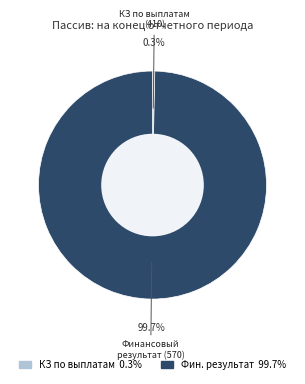

What is the smallest slice in the pie chart?

КЗ по выплатам 0.3%